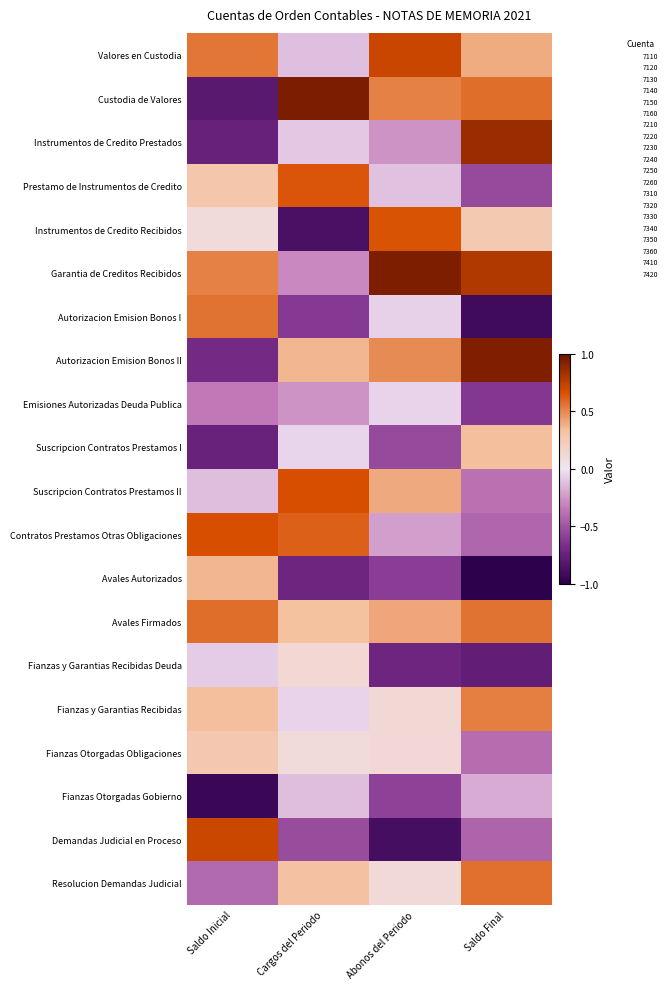

Count the number of categories in the chart.

4